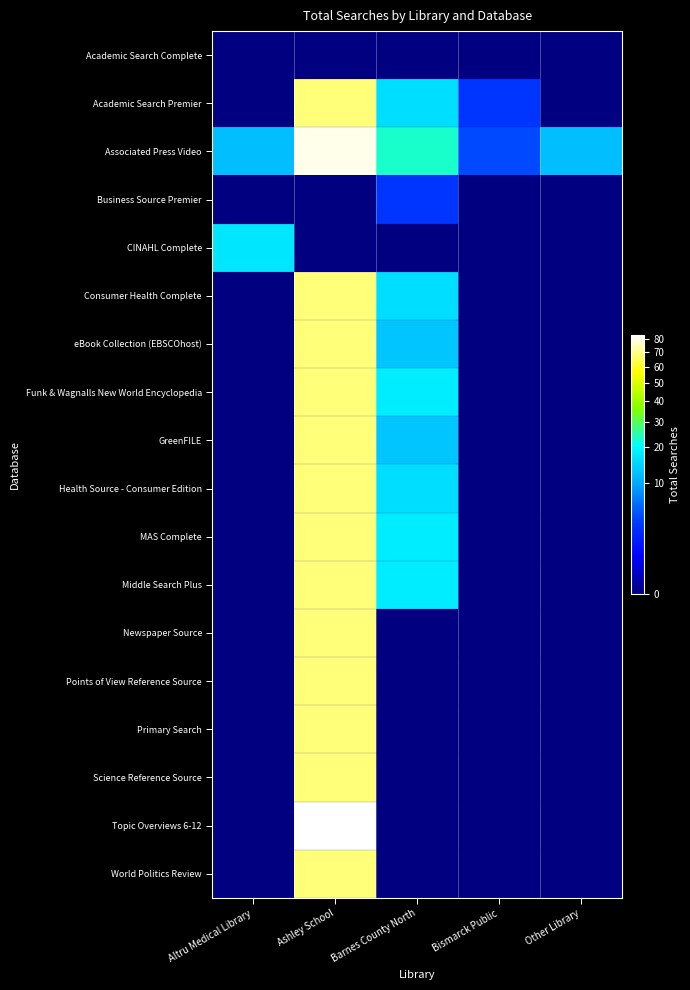

Which category has the highest value across all series?

Ashley School